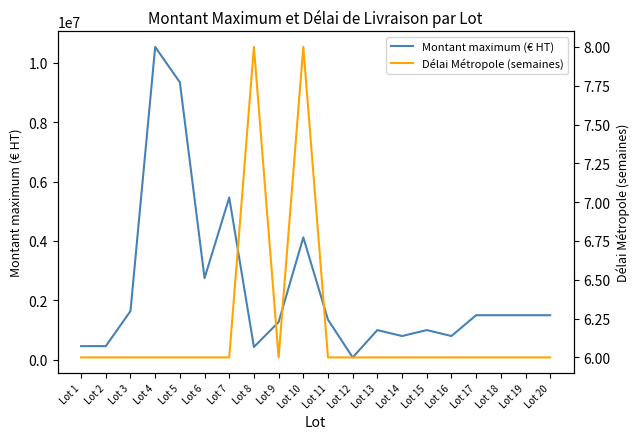

Reading left to right, transcribe all the data shown in this chart.

Montant maximum (€ HT): Lot 1=460000	Lot 2=460000	Lot 3=1640000	Lot 4=10530000	Lot 5=9340000	Lot 6=2750000	Lot 7=5460000	Lot 8=430000	Lot 9=1270000	Lot 10=4120000	Lot 11=1350000	Lot 12=80000	Lot 13=1000000	Lot 14=800000	Lot 15=1000000	Lot 16=800000	Lot 17=1500000	Lot 18=1500000	Lot 19=1500000	Lot 20=1500000
Délai Métropole (semaines): Lot 1=6	Lot 2=6	Lot 3=6	Lot 4=6	Lot 5=6	Lot 6=6	Lot 7=6	Lot 8=8	Lot 9=6	Lot 10=8	Lot 11=6	Lot 12=6	Lot 13=6	Lot 14=6	Lot 15=6	Lot 16=6	Lot 17=6	Lot 18=6	Lot 19=6	Lot 20=6